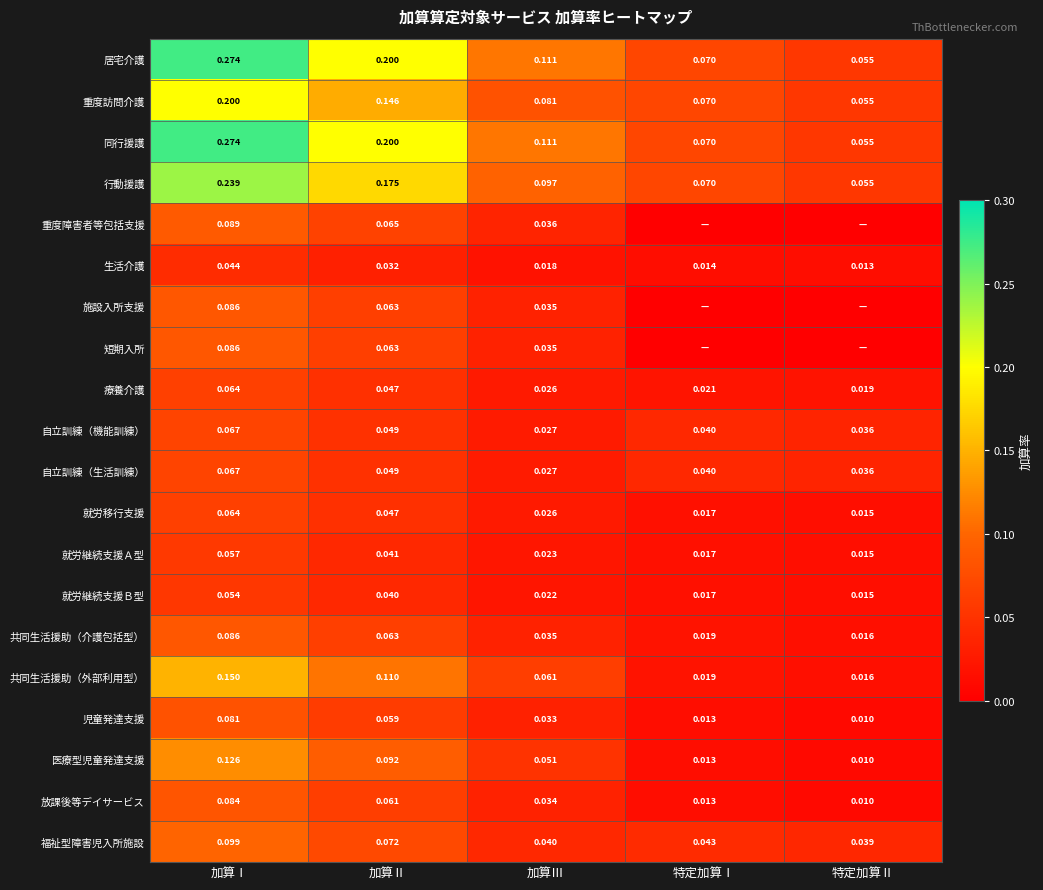

At which label is 自立訓練（生活訓練） closest to 0?

加算Ⅲ